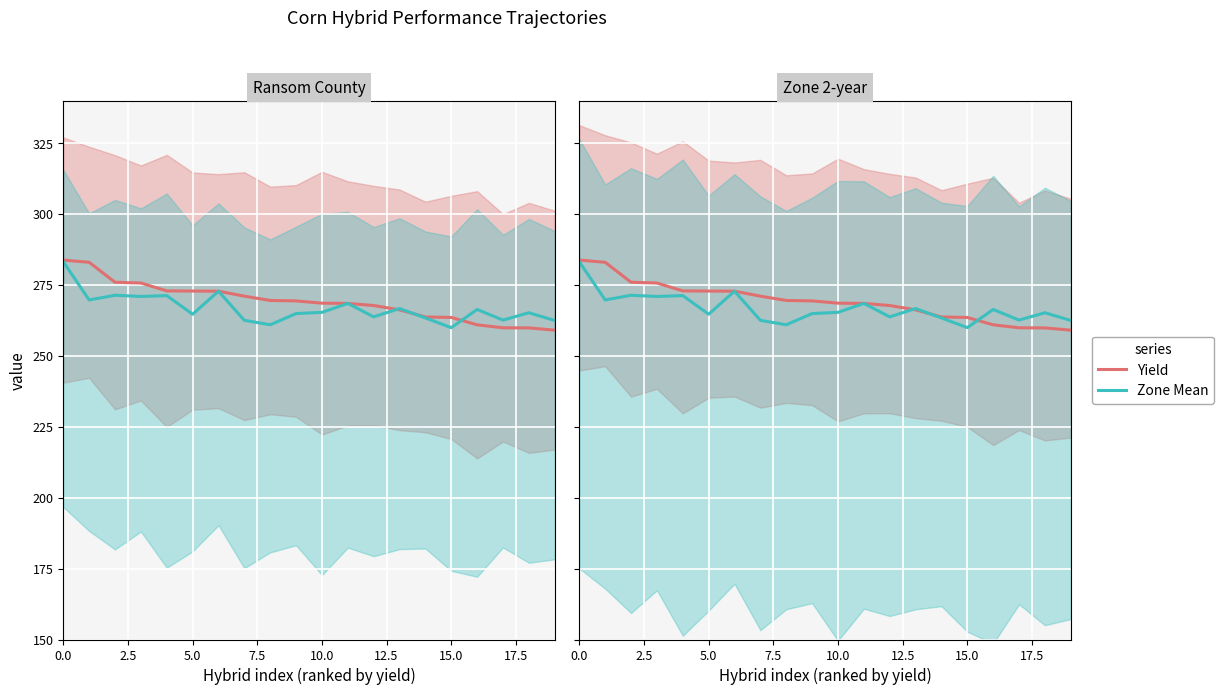

Which series has the largest total across all categories?

Yield